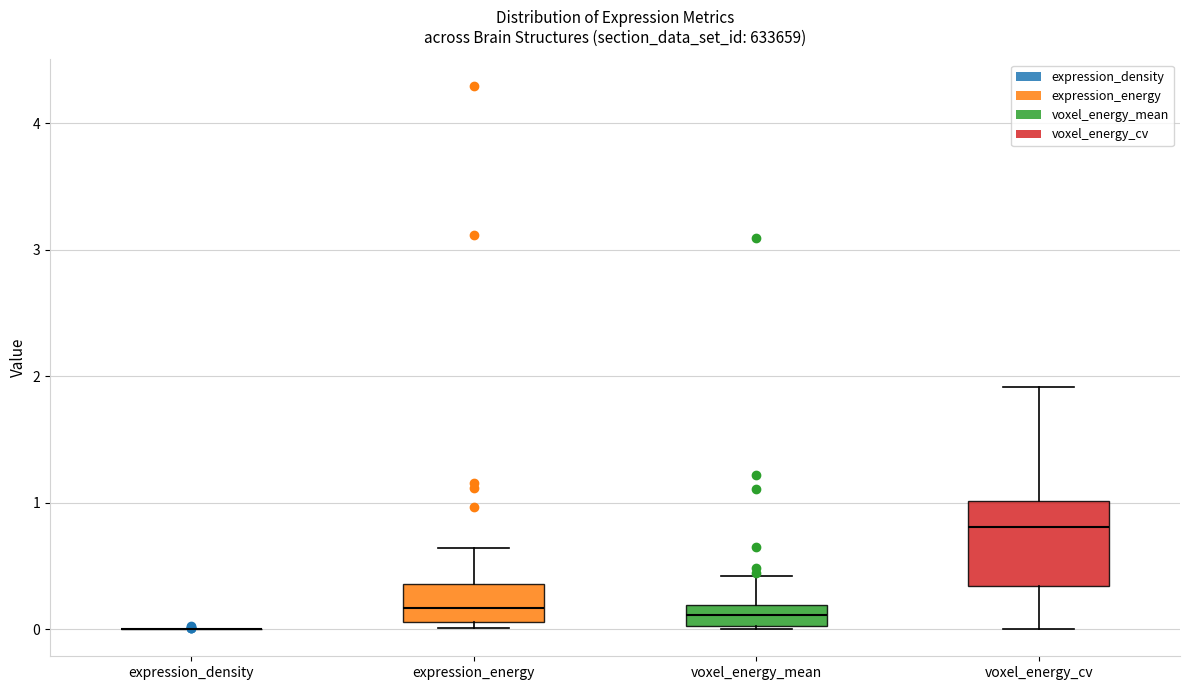

Where is the upper edge of the box for expression_energy on the y-axis? The values are not printed on the chart, so give them approximately, as read against the axis.

0.4